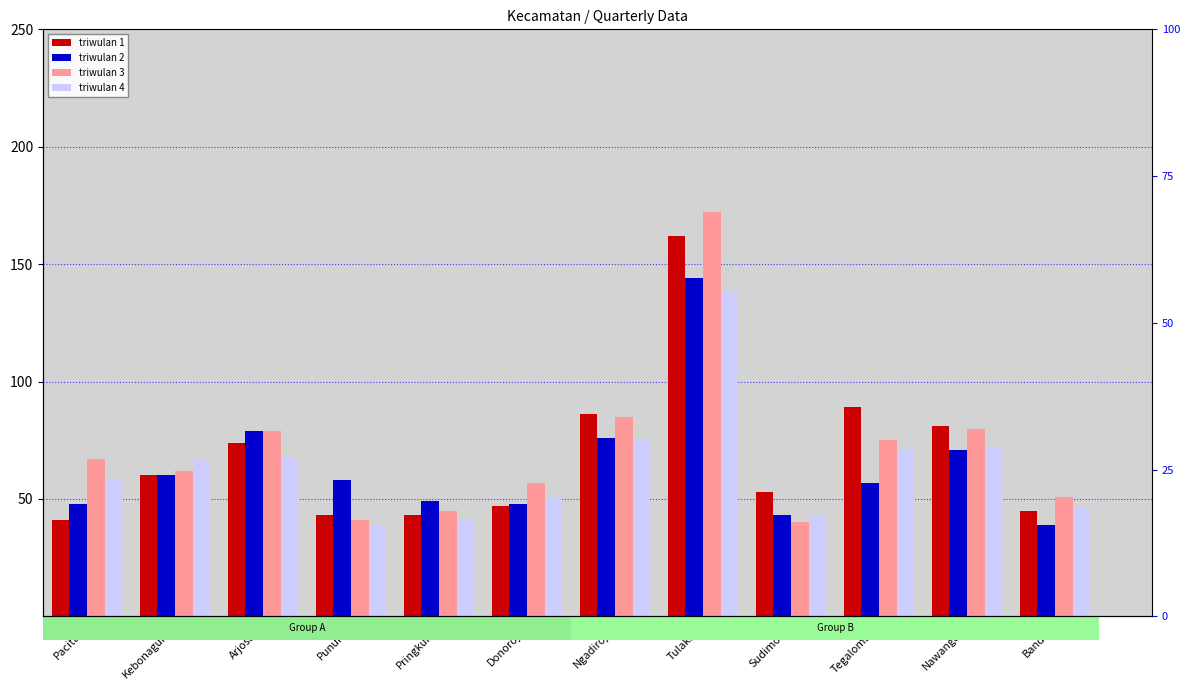

How many groups of bars are there?

12